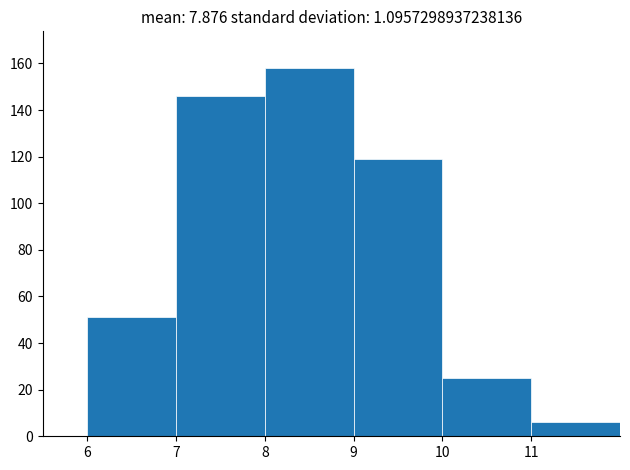

What is the height of the bar covering 6 to 7 on the x-axis? The values are not printed on the chart, so give them approximately, as read against the axis.

52